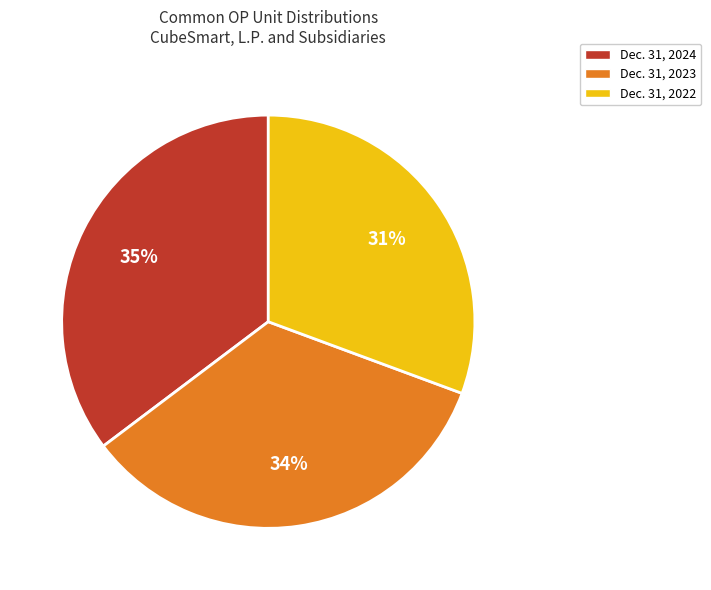

To the nearest percent, what is the combined percentage of Dec. 31, 2022 and Dec. 31, 2023?

65%